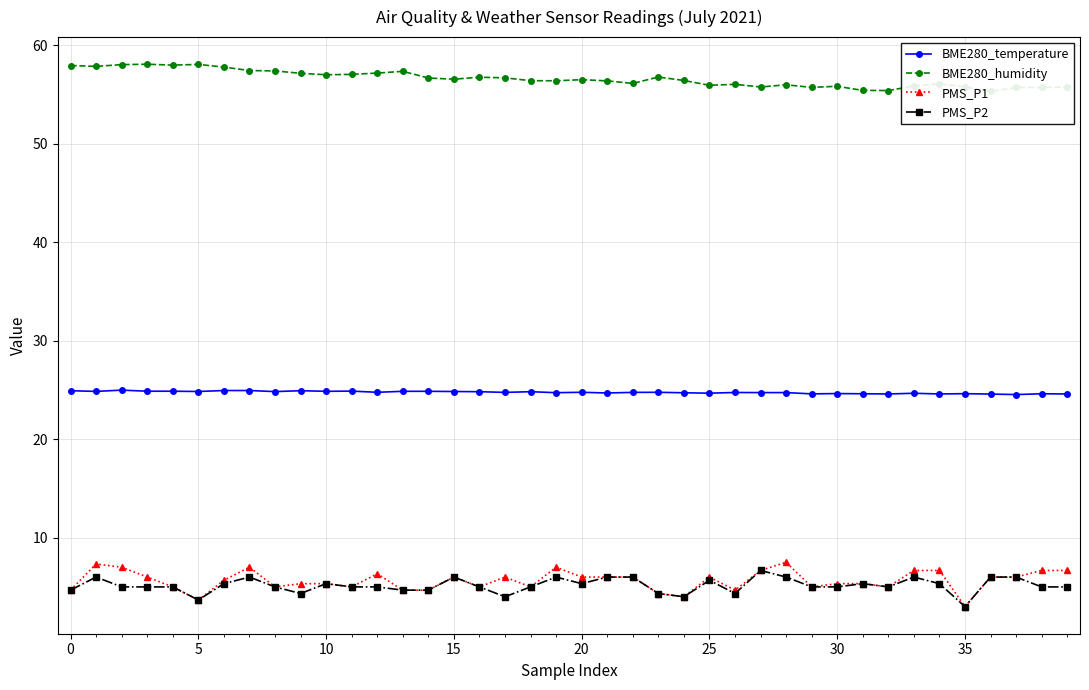

Which series has the largest total across all categories?

BME280_humidity